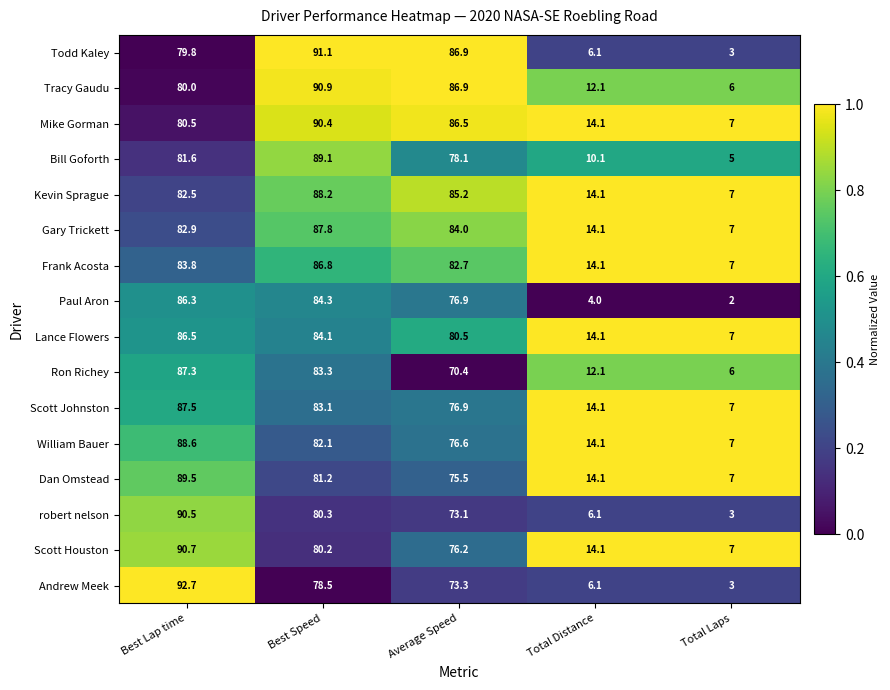

What is the spread (max minus min) of values at Total Laps?

5.0